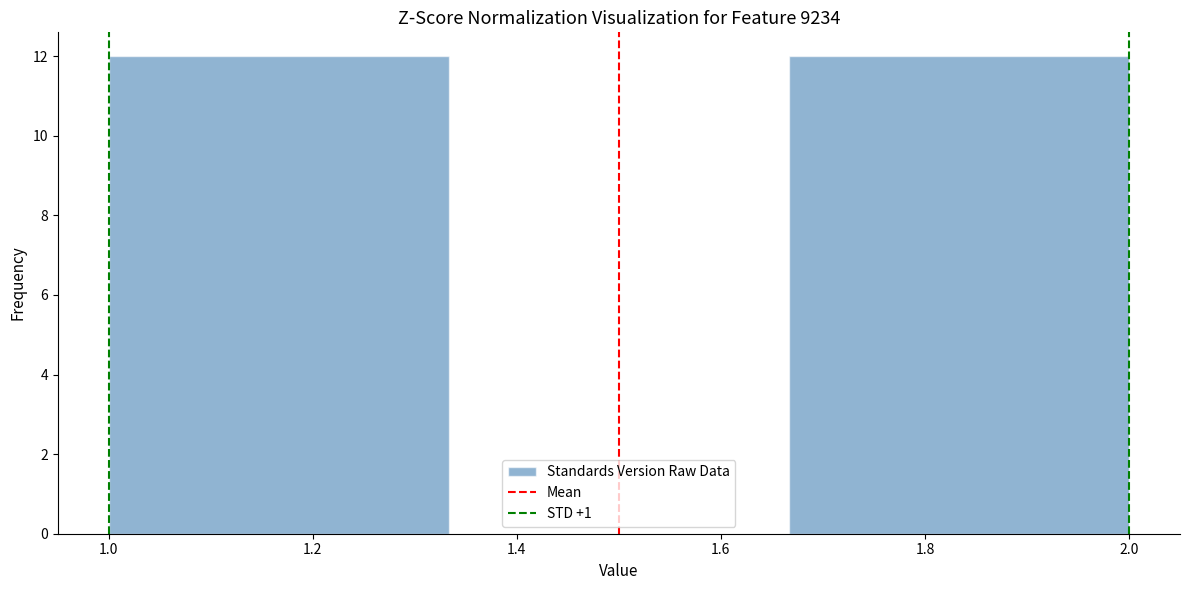

Reading left to right, transcribe this chart: for each bar, give the range it covers on the x-axis and its height. Neither the bar edges nor the heights are printed on the chart, so give them approximately, as read against the axes.

1.00 to 1.34: 12
1.34 to 1.66: 0
1.66 to 2.00: 12